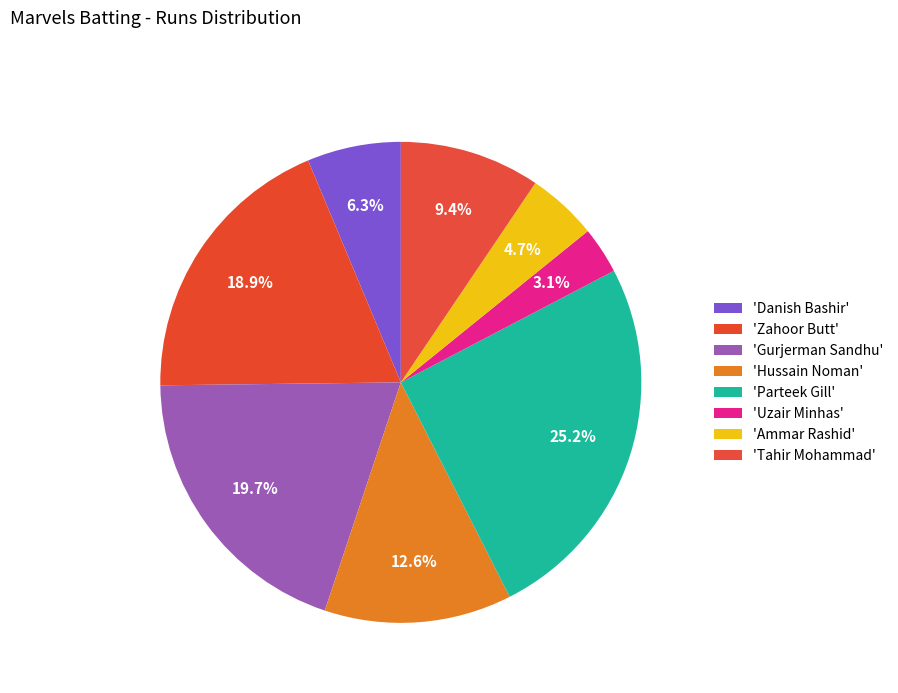

Count the number of slices in the pie.

8